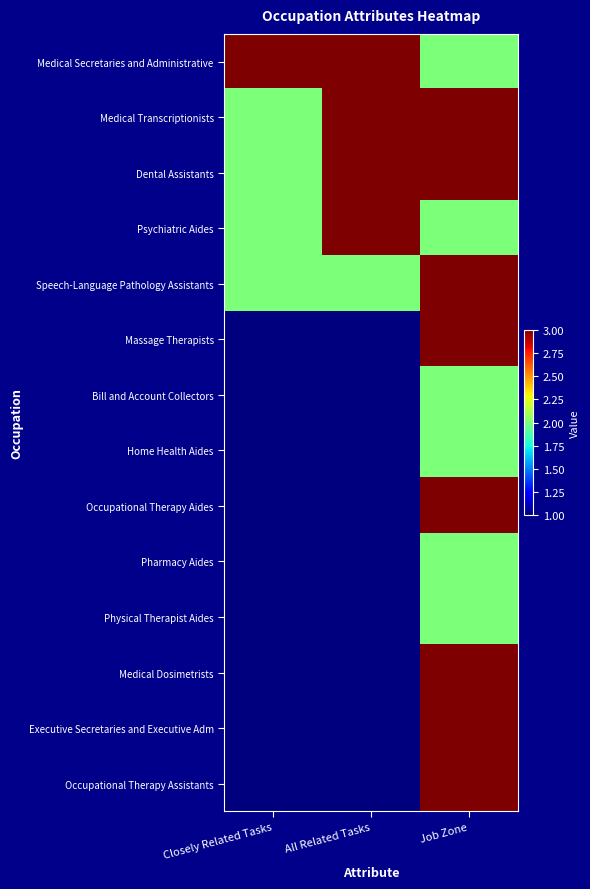

Rank the series by their maximum value, from lowest to highest.

Bill and Account Collectors, Home Health Aides, Pharmacy Aides, Physical Therapist Aides, Medical Secretaries and Administrative, Medical Transcriptionists, Dental Assistants, Psychiatric Aides, Speech-Language Pathology Assistants, Massage Therapists, Occupational Therapy Aides, Medical Dosimetrists, Executive Secretaries and Executive Adm, Occupational Therapy Assistants